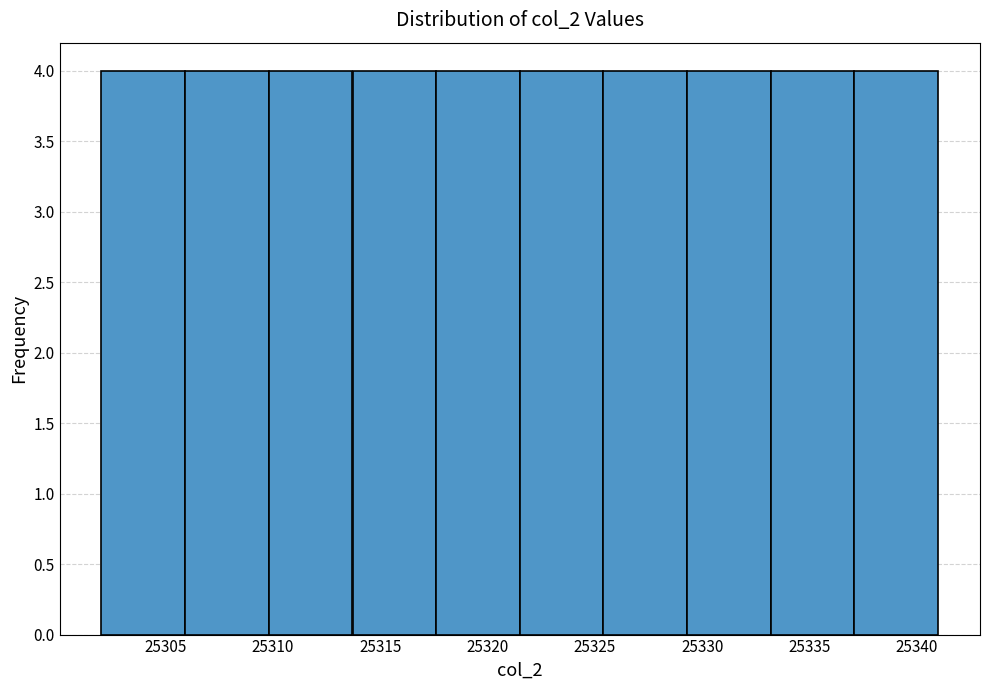

How tall is the bar that spans 25333.2 to 25337.1 on the x-axis? Neither the bar edges nor the heights are printed on the chart, so give them approximately, as read against the axes.

4